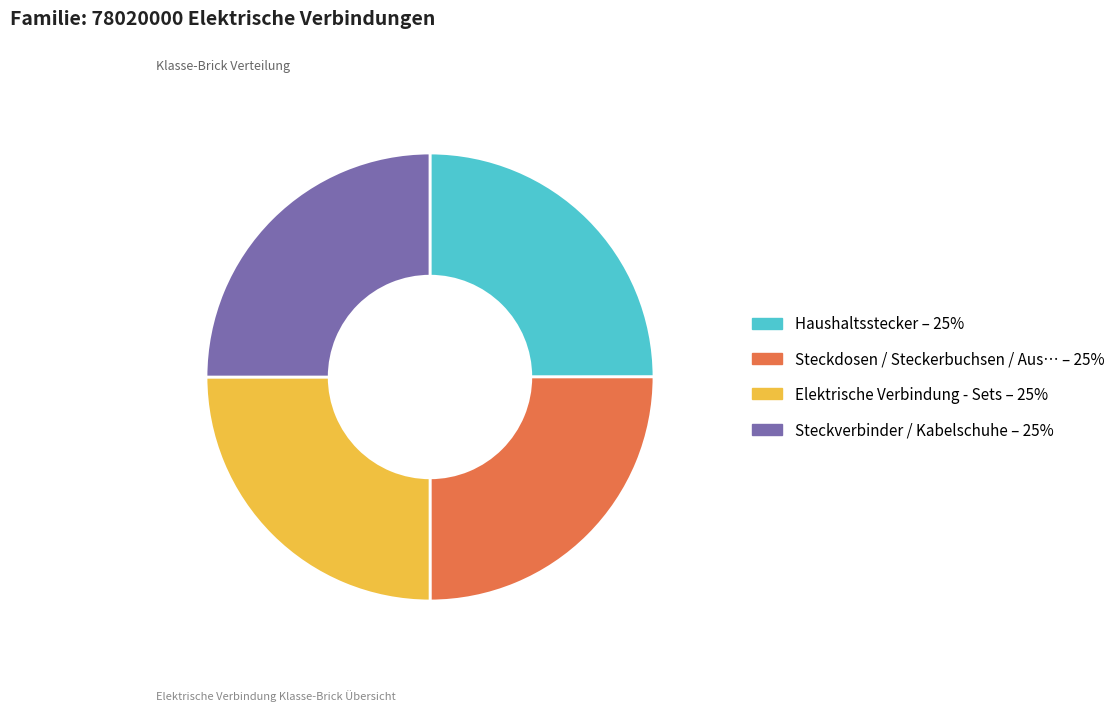

Is there any slice that represents more than half of the pie?

No